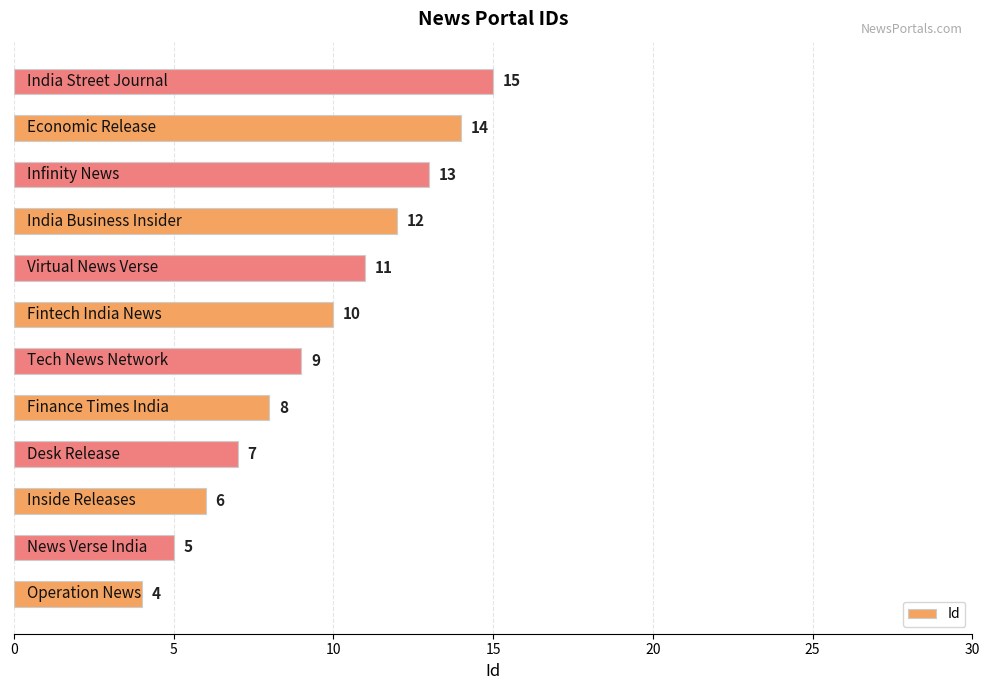

What is the sum of all values?

114